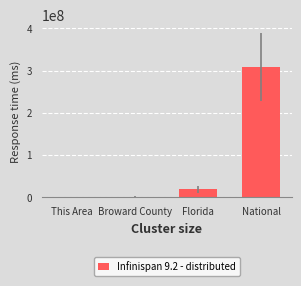

The value at Florida is 18801310. True or false?

True